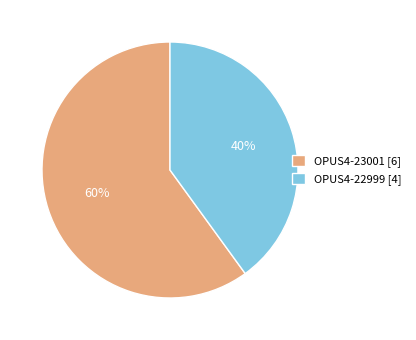

Do OPUS4-23001 and OPUS4-22999 together represent more than half of the pie?

Yes